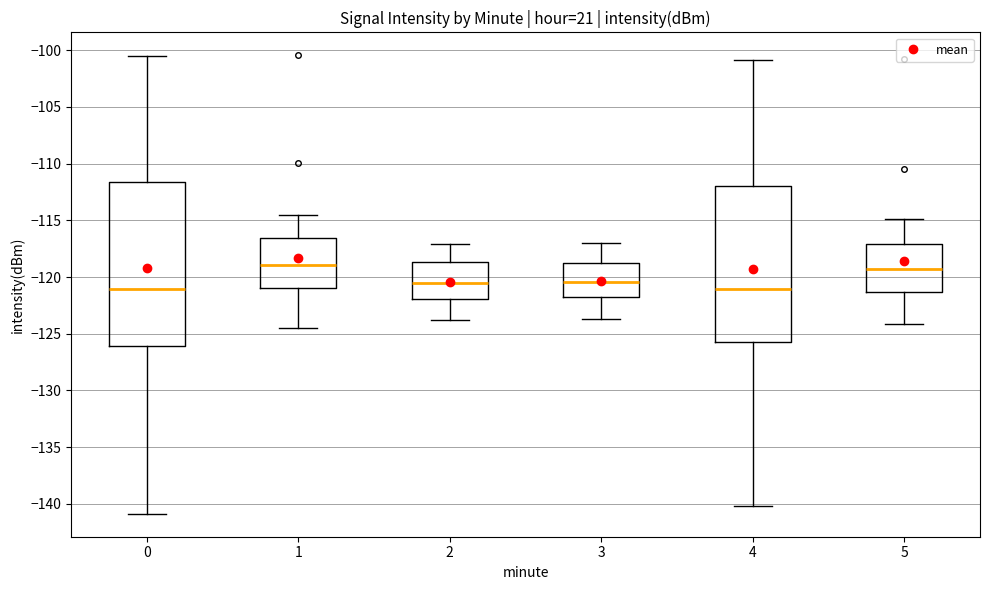

Reading left to right, transcribe this box plot: for each box, give where its median line is, the range the box spans, and where its two whiskers end, as read against the y-axis. The values are not printed on the chart, so give them approximately, as read against the axis.

0: median -121.0, box -126.0 to -111.5, whiskers -141.0 to -100.5
1: median -119.0, box -121.0 to -116.5, whiskers -124.5 to -114.5
2: median -120.5, box -122.0 to -118.5, whiskers -124.0 to -117.0
3: median -120.5, box -122.0 to -118.5, whiskers -123.5 to -117.0
4: median -121.0, box -125.5 to -112.0, whiskers -140.0 to -101.0
5: median -119.5, box -121.5 to -117.0, whiskers -124.0 to -115.0